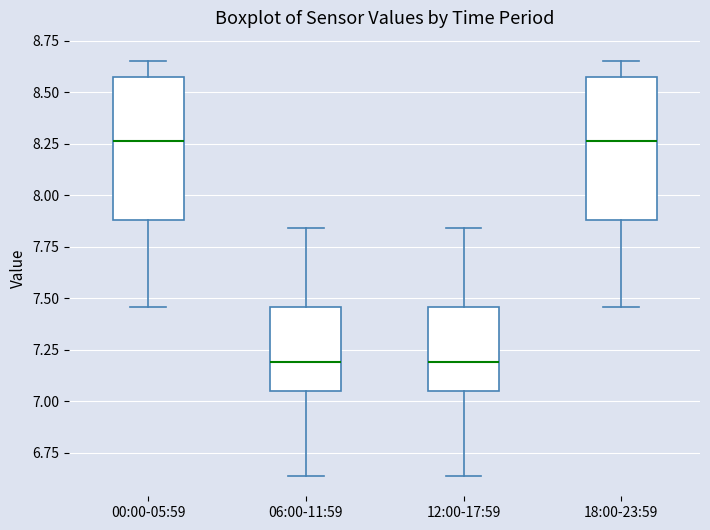

Reading left to right, transcribe this box plot: for each box, give where its median line is, the range the box spans, and where its two whiskers end, as read against the y-axis. The values are not printed on the chart, so give them approximately, as read against the axis.

00:00-05:59: median 8.25, box 7.90 to 8.60, whiskers 7.45 to 8.65
06:00-11:59: median 7.20, box 7.05 to 7.45, whiskers 6.65 to 7.85
12:00-17:59: median 7.20, box 7.05 to 7.45, whiskers 6.65 to 7.85
18:00-23:59: median 8.25, box 7.90 to 8.60, whiskers 7.45 to 8.65